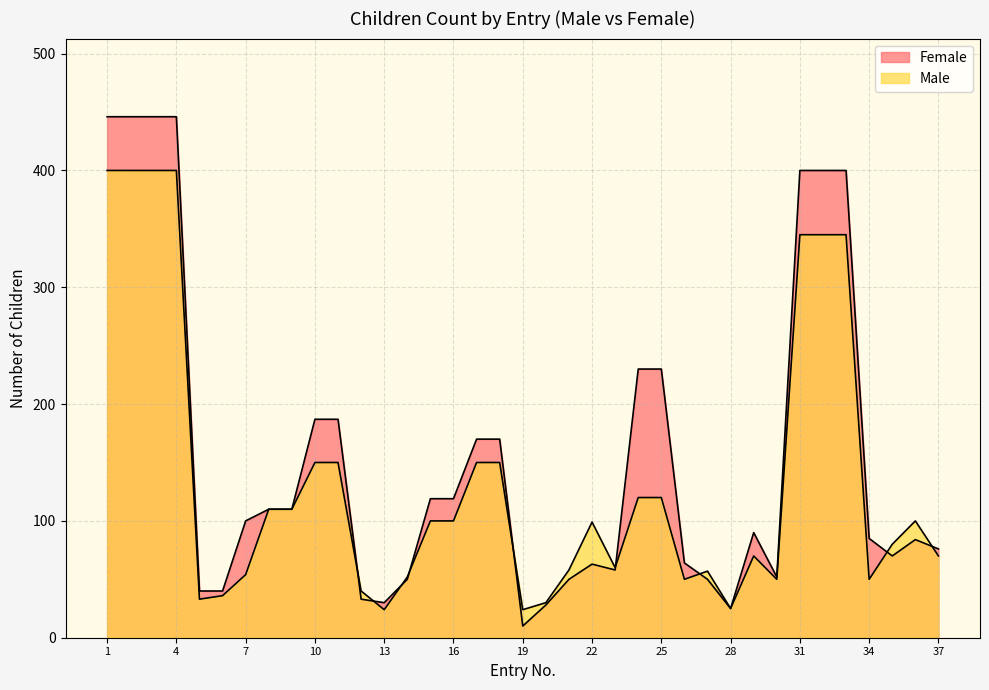

Which series has the widest spread of values?

Female